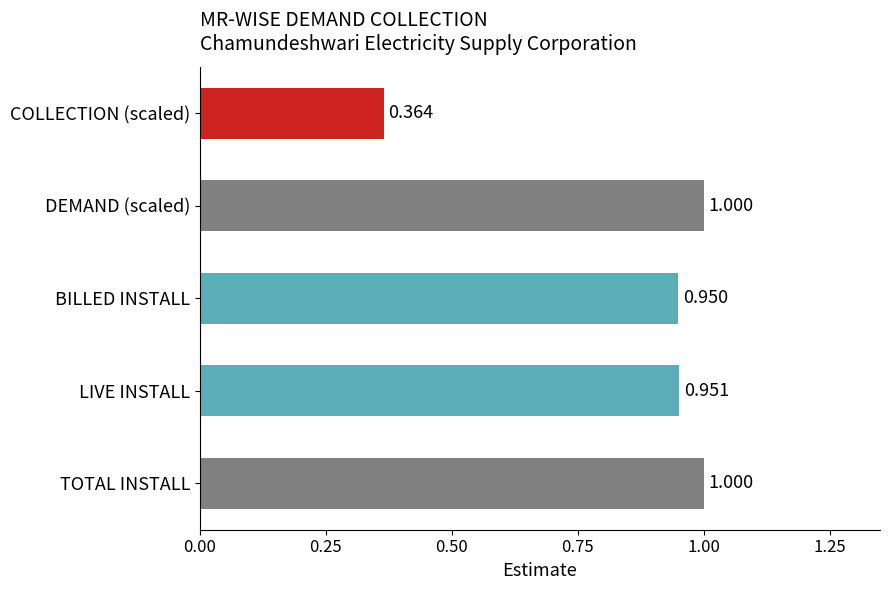

What is the difference between the maximum and second lowest values?

0.1